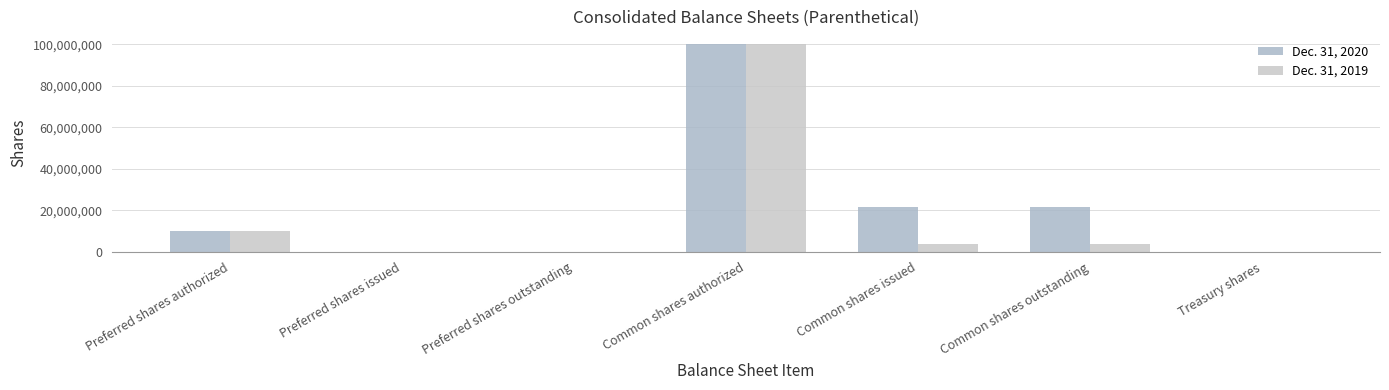

What is the sum of all Dec. 31, 2019 values?

117189096